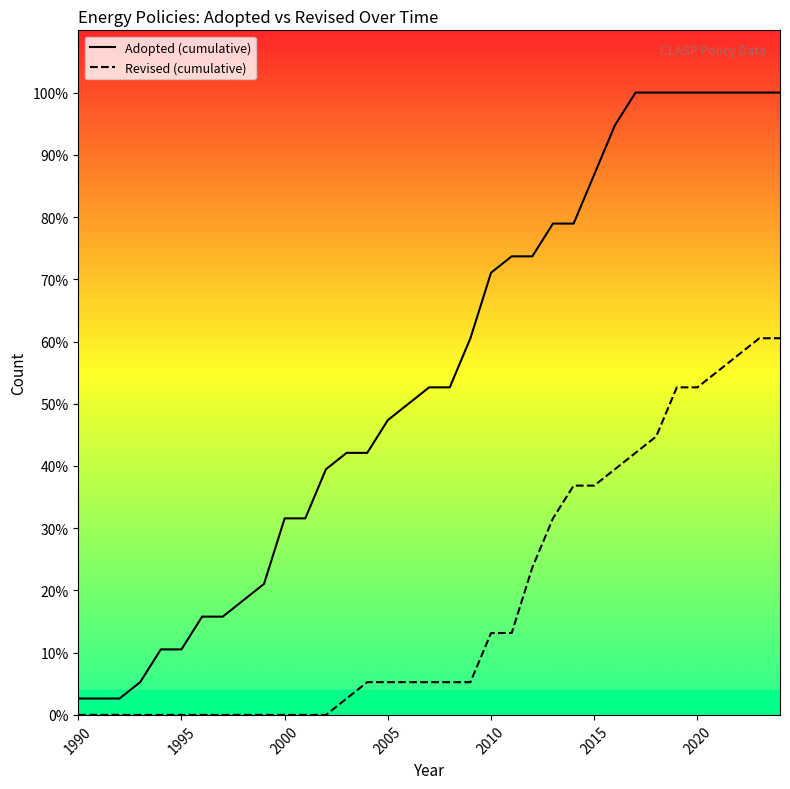

What are all the series names shown in the legend?

Adopted (cumulative), Revised (cumulative)